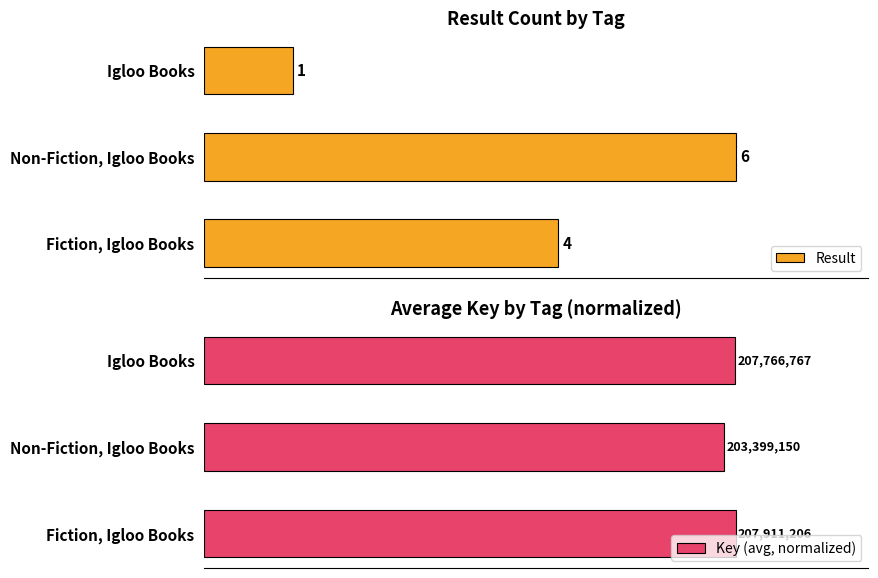

At which label is Result closest to 3?

Fiction, Igloo Books